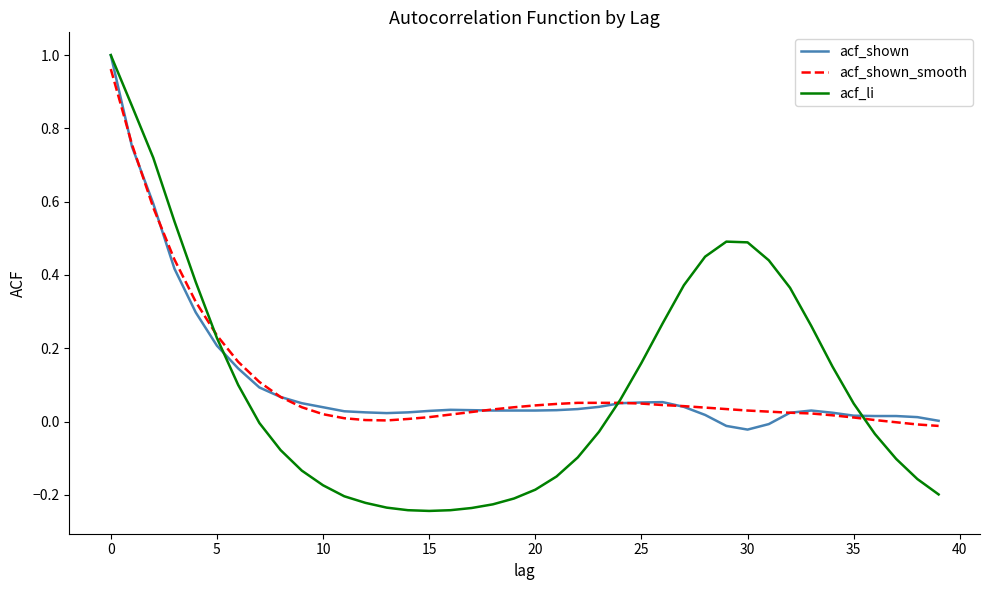

Which series has the widest spread of values?

acf_li